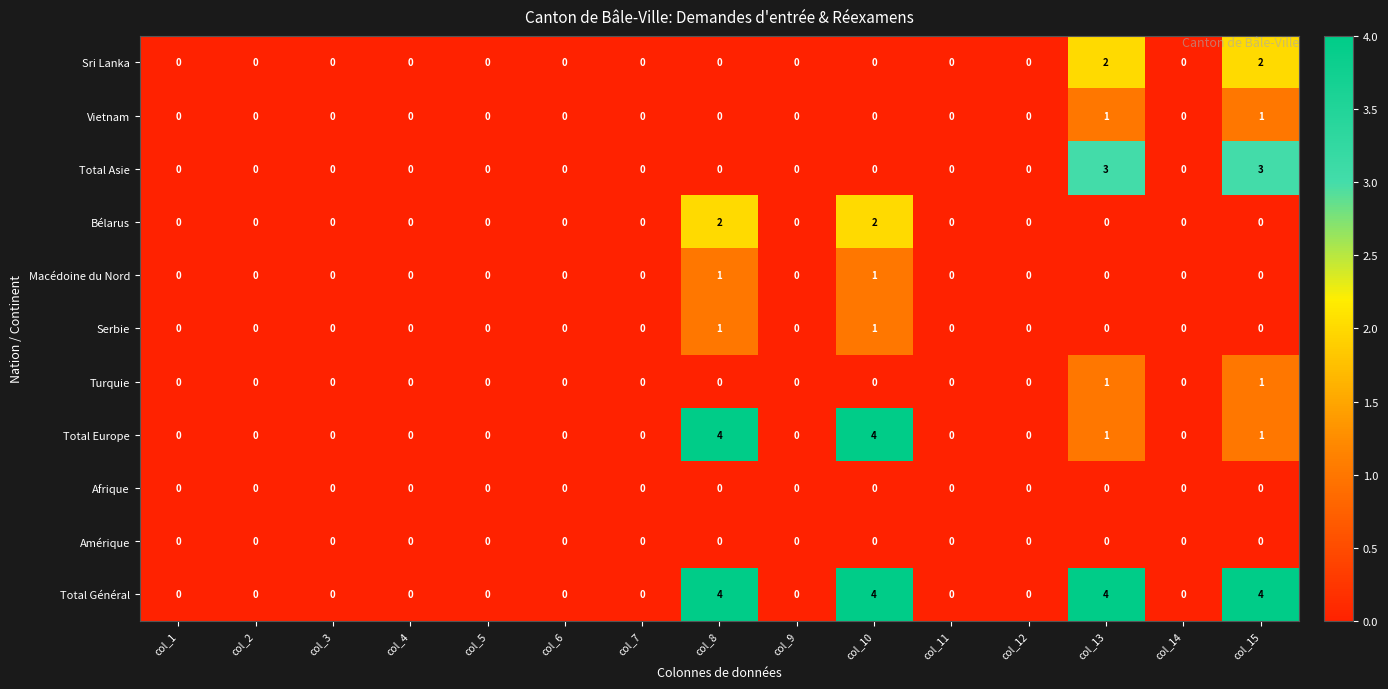

Is it true that Total Asie equals 0 at col_10?

True